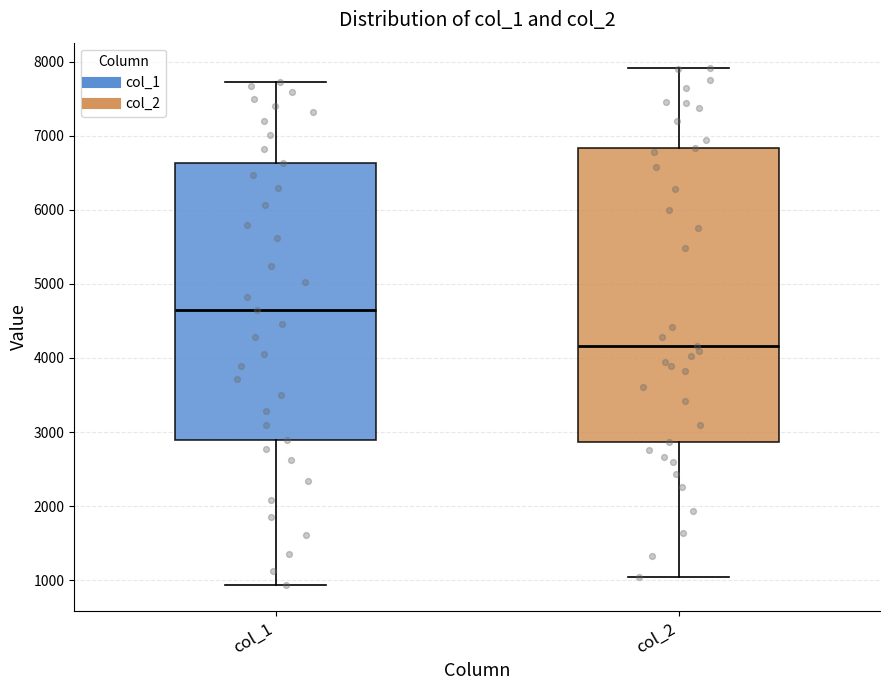

Comparing the boxes themselves (not the whiskers), which one is the tallest?

col_2